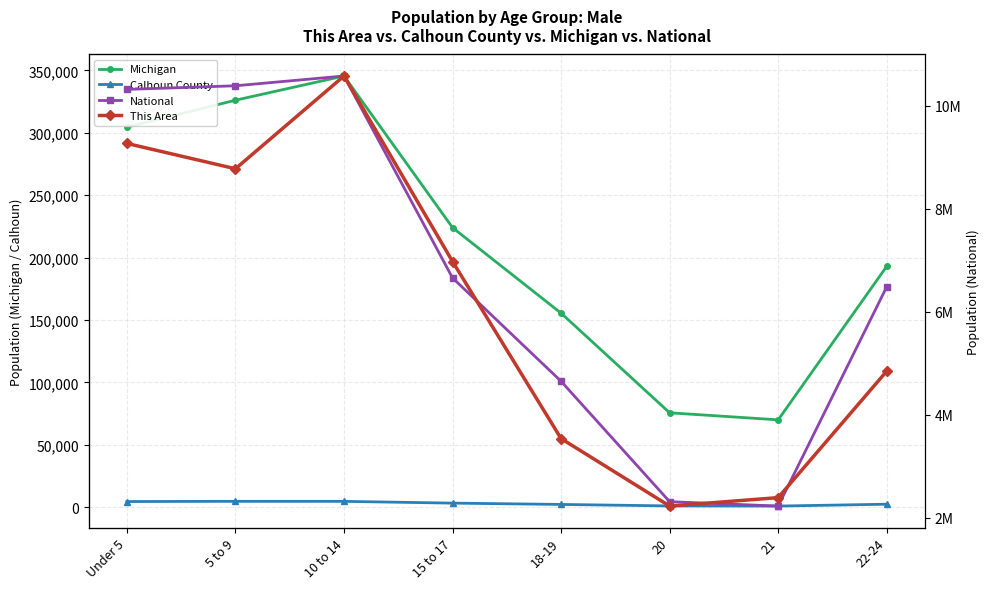

How many data points does each series have?

8